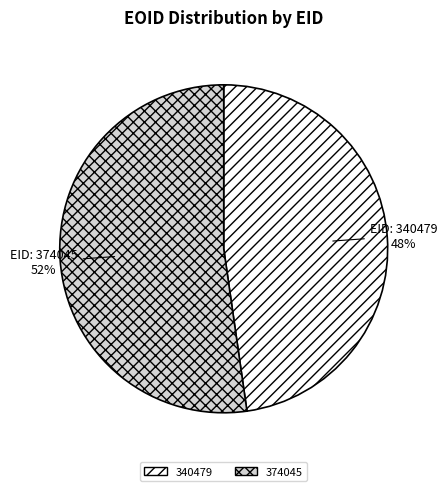

Is the sum of 340479 and 374045 greater than half?

Yes